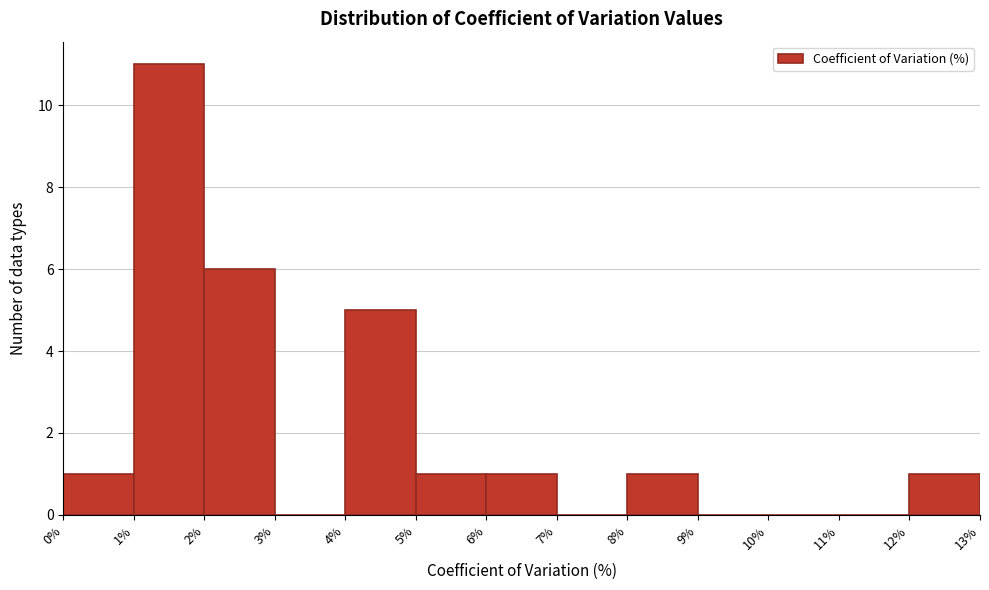

What is the height of the bar covering 8% to 9% on the x-axis? The values are not printed on the chart, so give them approximately, as read against the axis.

1